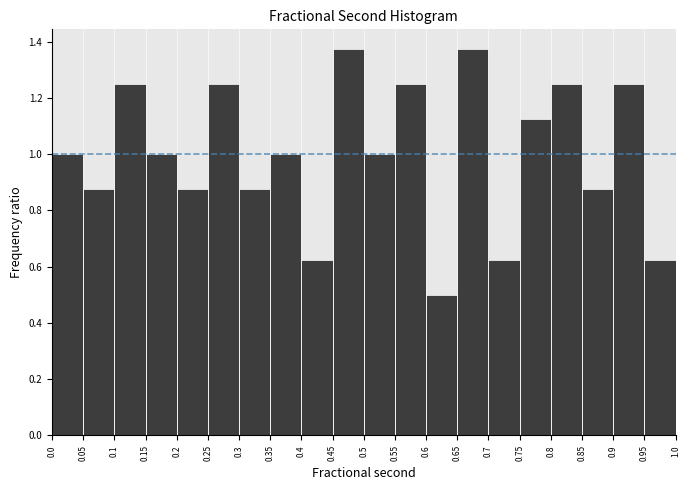

Reading left to right, list every bar in this chart as the range it spans on the x-axis followed by its height. The values are not printed on the chart, so give them approximately, as read against the axis.

0.0 to 0.05: 1.00
0.05 to 0.1: 0.88
0.1 to 0.15: 1.26
0.15 to 0.2: 1.00
0.2 to 0.25: 0.88
0.25 to 0.3: 1.26
0.3 to 0.35: 0.88
0.35 to 0.4: 1.00
0.4 to 0.45: 0.62
0.45 to 0.5: 1.38
0.5 to 0.55: 1.00
0.55 to 0.6: 1.26
0.6 to 0.65: 0.50
0.65 to 0.7: 1.38
0.7 to 0.75: 0.62
0.75 to 0.8: 1.12
0.8 to 0.85: 1.26
0.85 to 0.9: 0.88
0.9 to 0.95: 1.26
0.95 to 1.0: 0.62